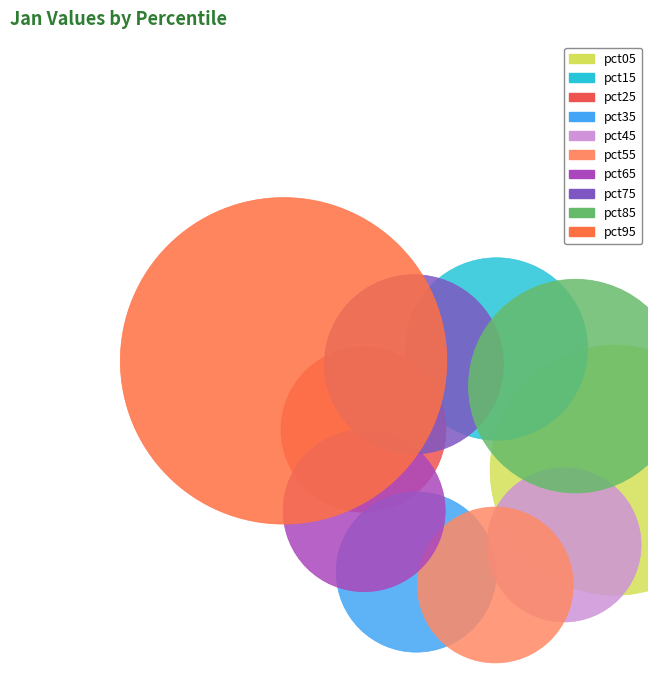

Is there any slice that represents more than half of the pie?

No